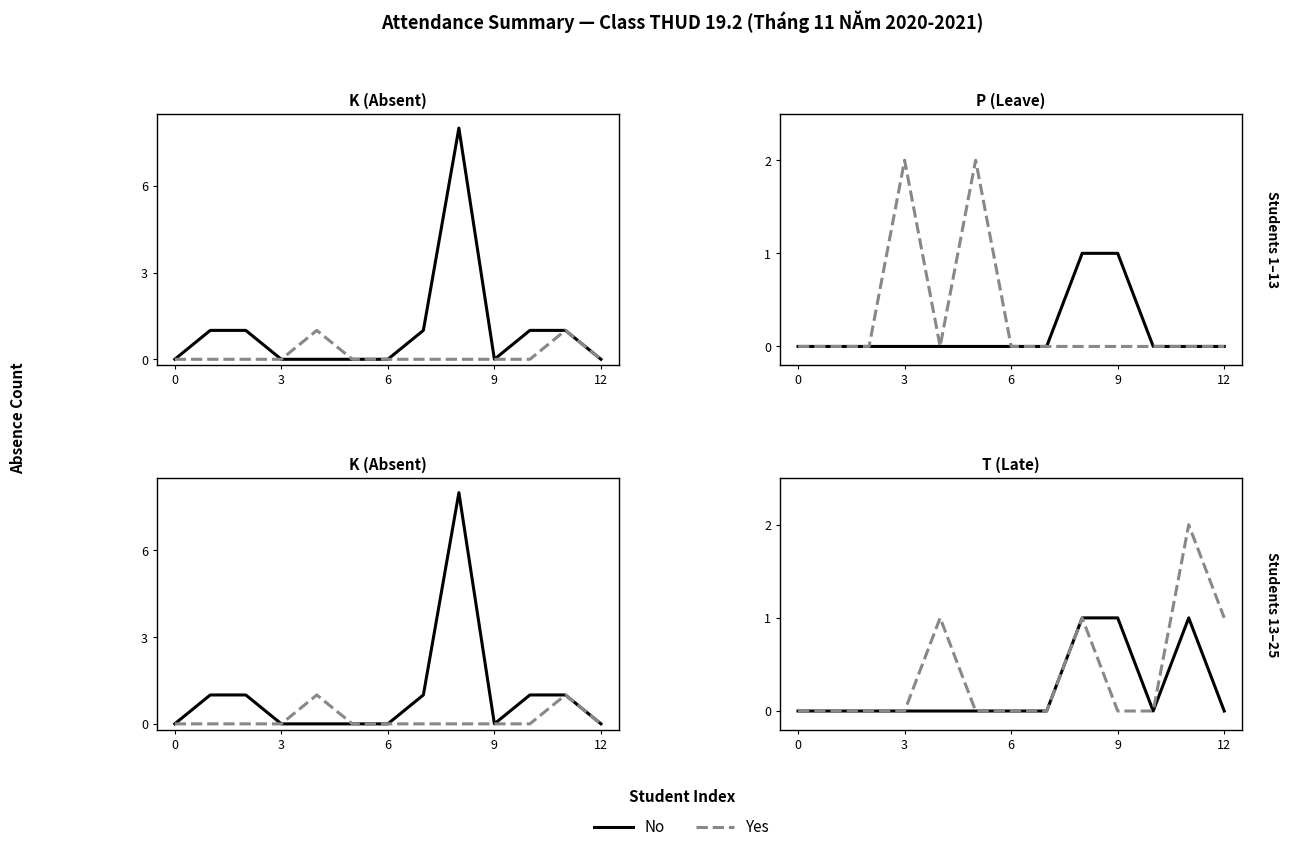

The No series shows 0 at 9. True or false?

True